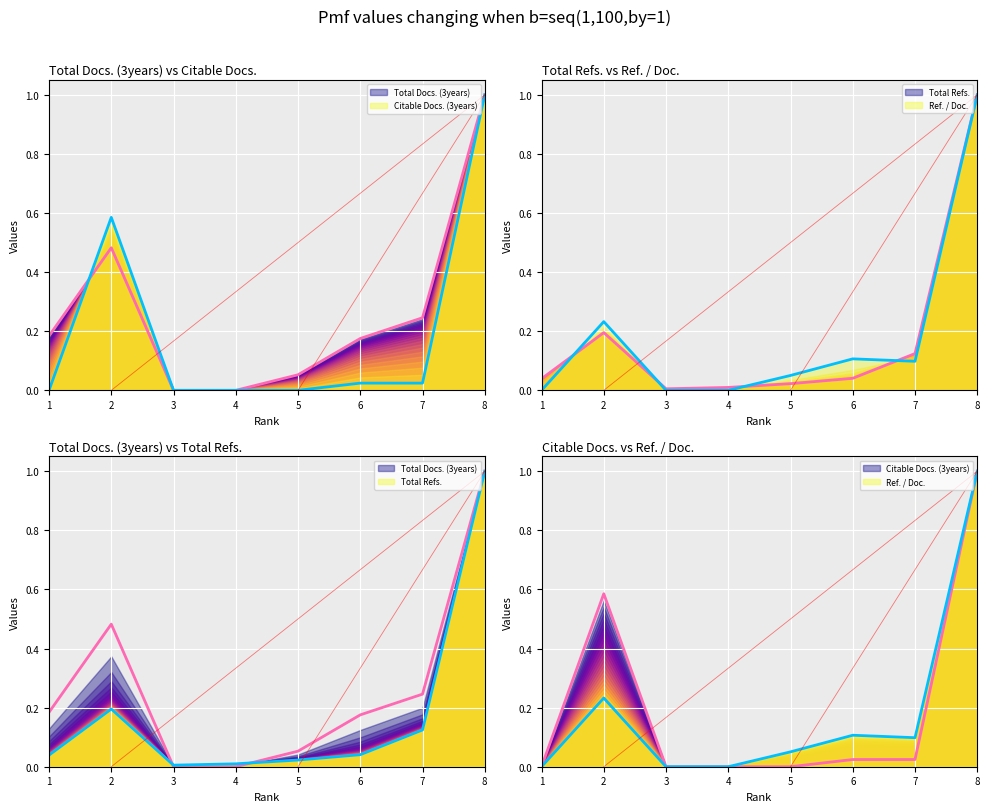

What is the spread (max minus min) of values at 7?

0.2